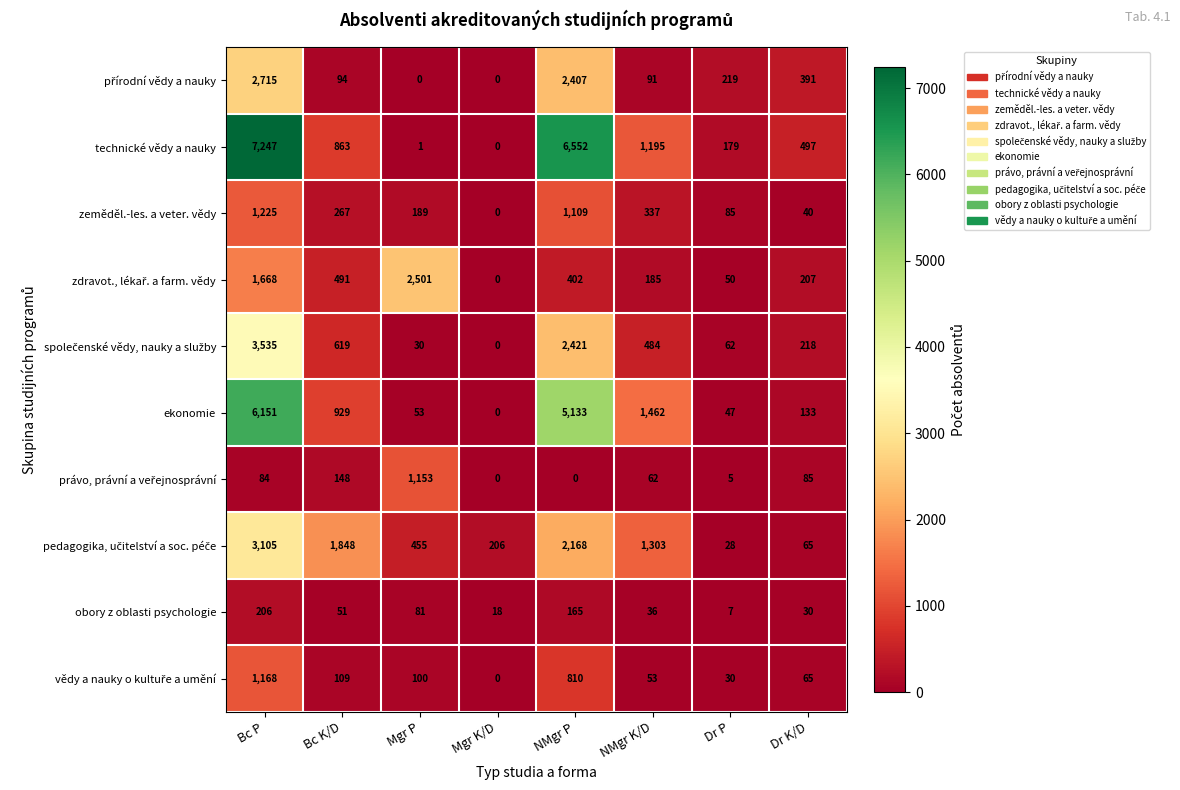

What is the difference between the maximum and minimum values in the obory z oblasti psychologie series?

199